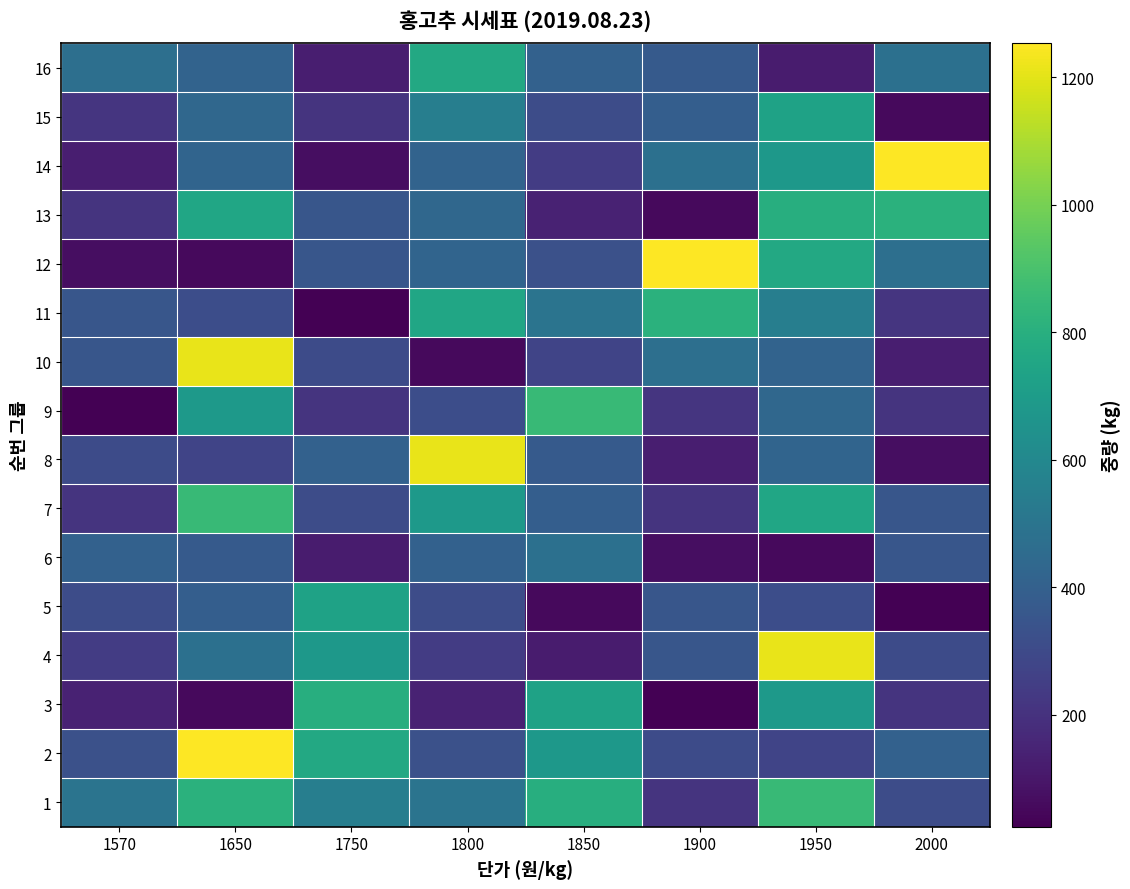

What is the difference between the highest and lowest values at 1950?

1154